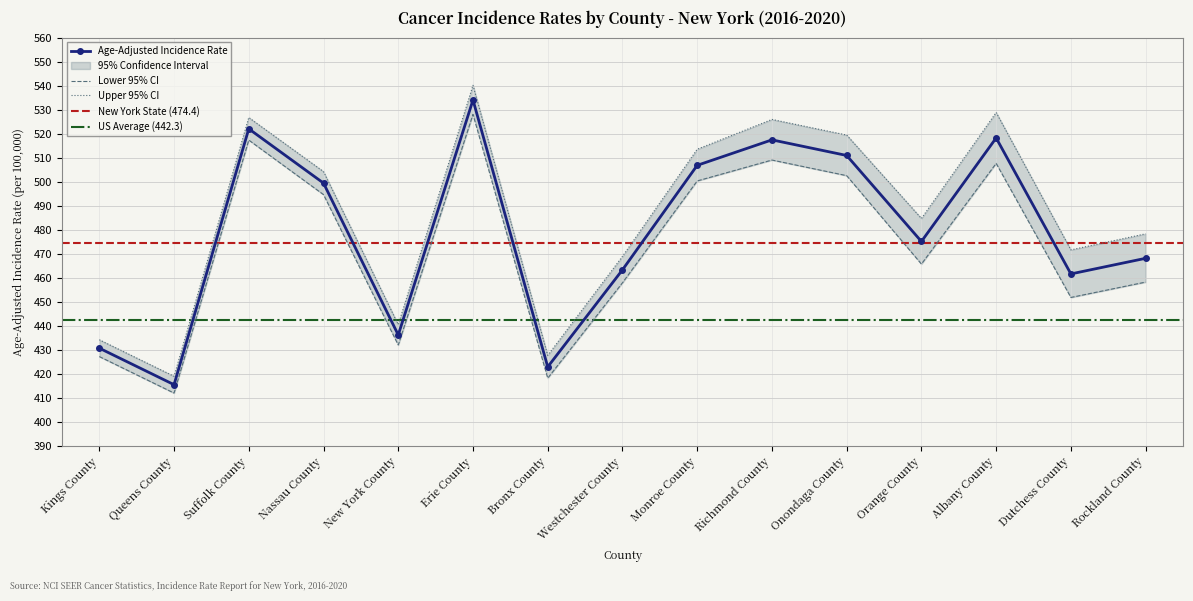

What is the maximum value shown in the chart?

540.1